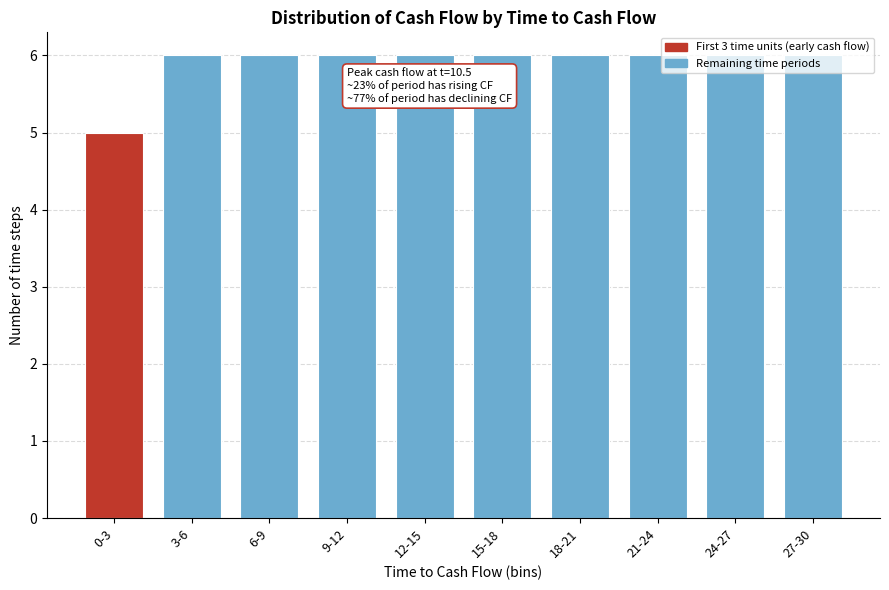

Between 21-24 and 0-3, which is larger?

21-24